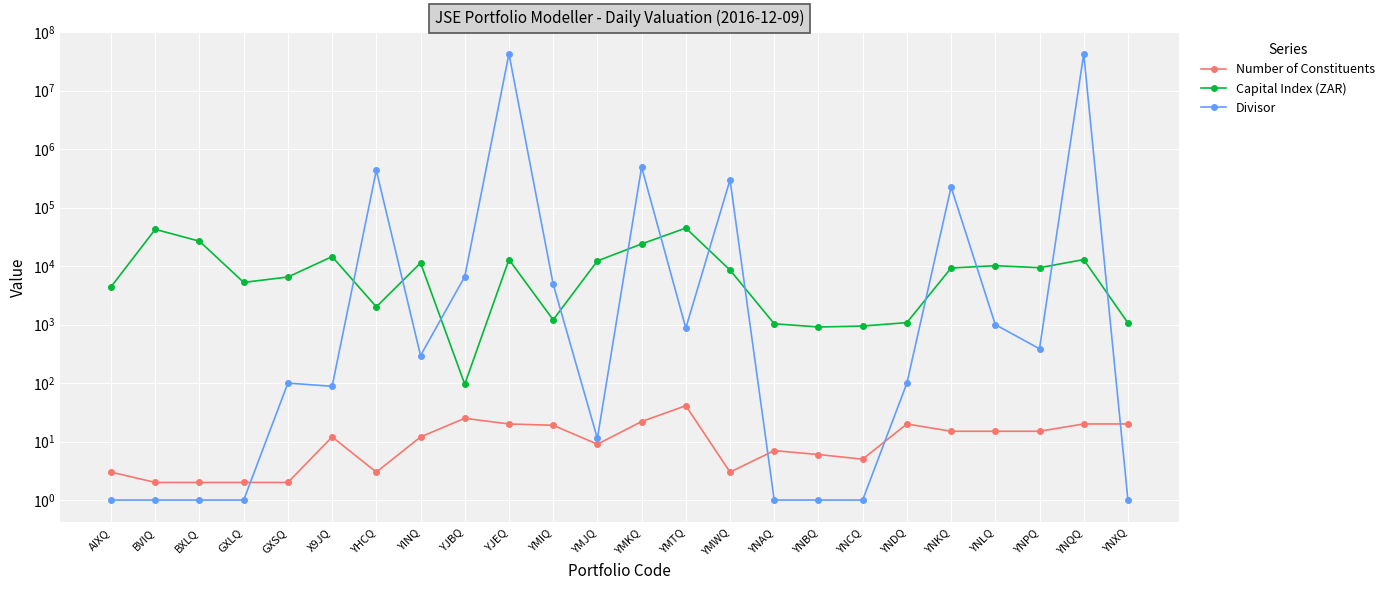

What is the value of the Capital Index (ZAR) point at the 1st from the left?

4436.3